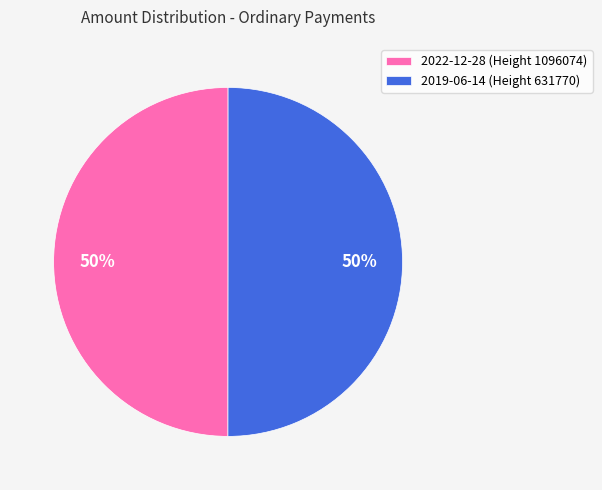

Approximately how many times larger is the value at 2019-06-14 (Height 631770) compared to 2022-12-28 (Height 1096074)?

1.0